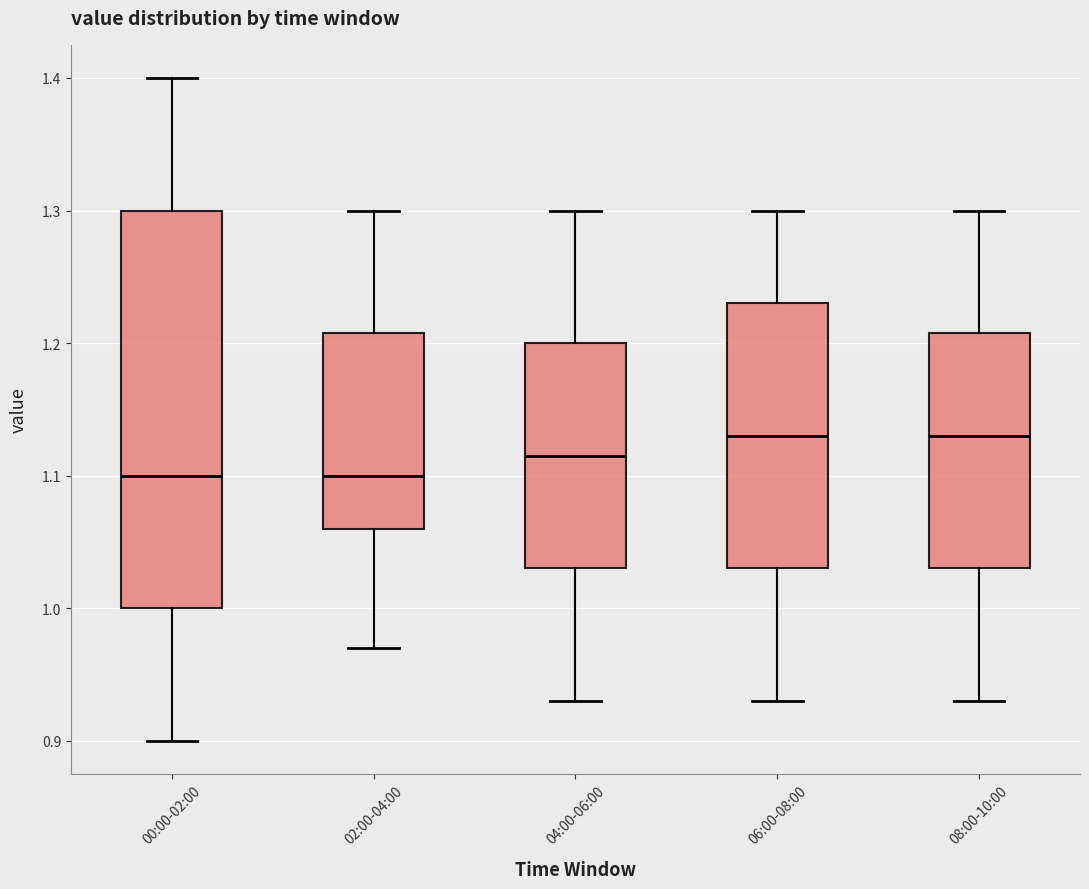

Which box is the tallest, from its lower edge to its upper edge?

00:00-02:00